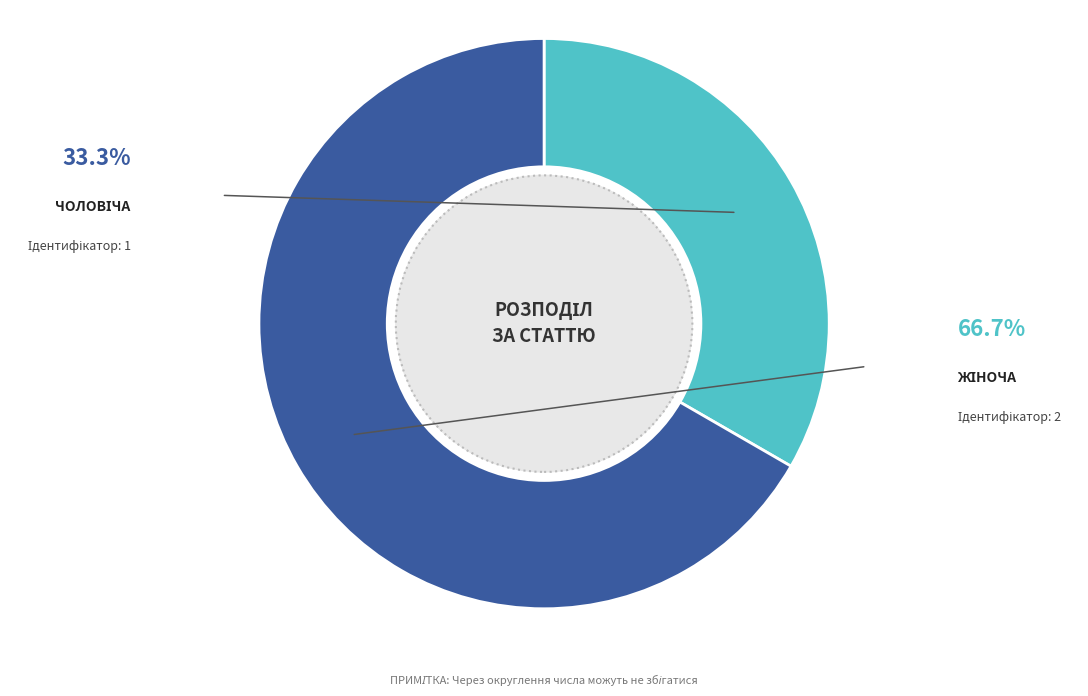

Does any single category account for the majority?

Yes